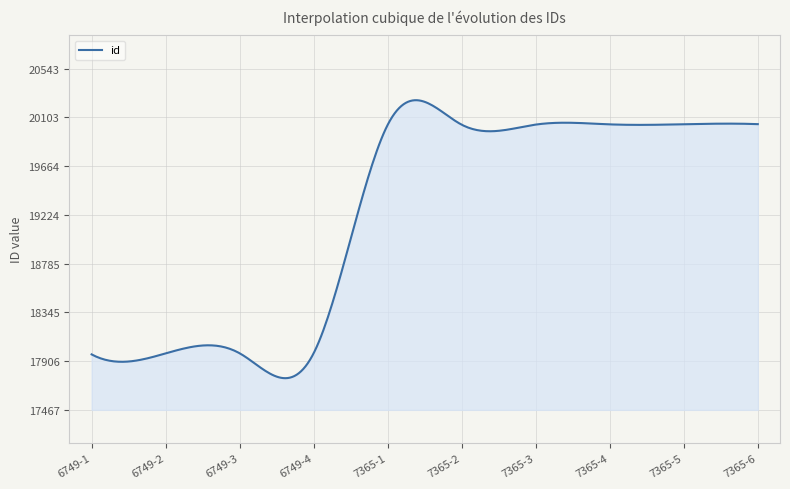

What is the greatest value displayed?

20258.8